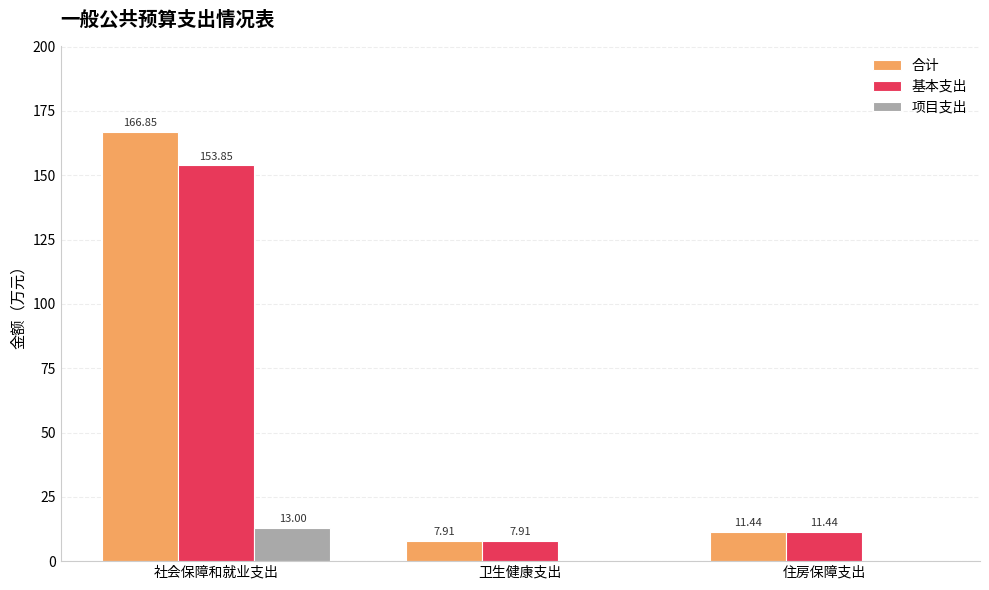

What value does the 基本支出 series have at 住房保障支出?

11.4